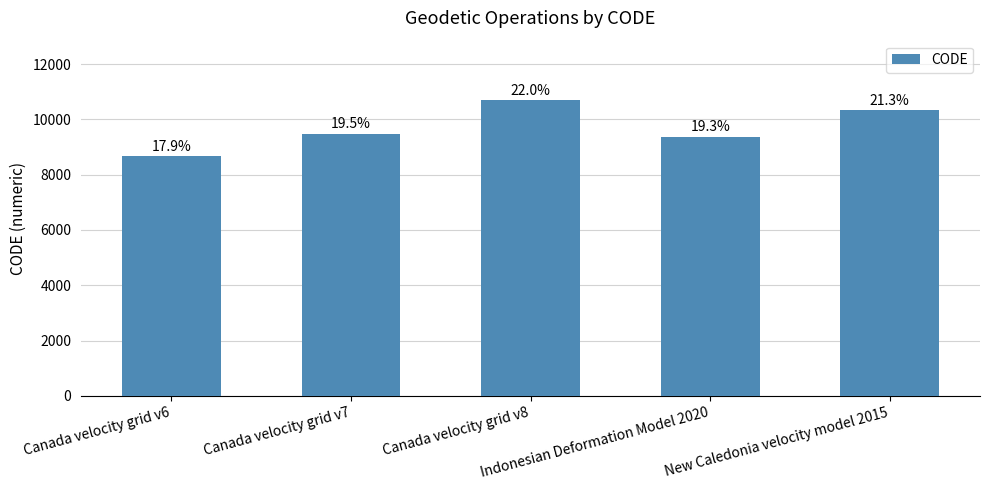

How many bars are there in total?

5